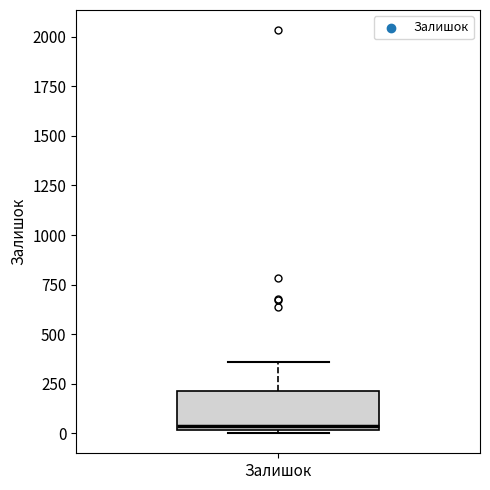

Transcribe this box plot: give where the median line is, the range the box spans, and where the two whiskers end, as read against the y-axis. The values are not printed on the chart, so give them approximately, as read against the axis.

median 50, box 0 to 200, whiskers 0 to 350